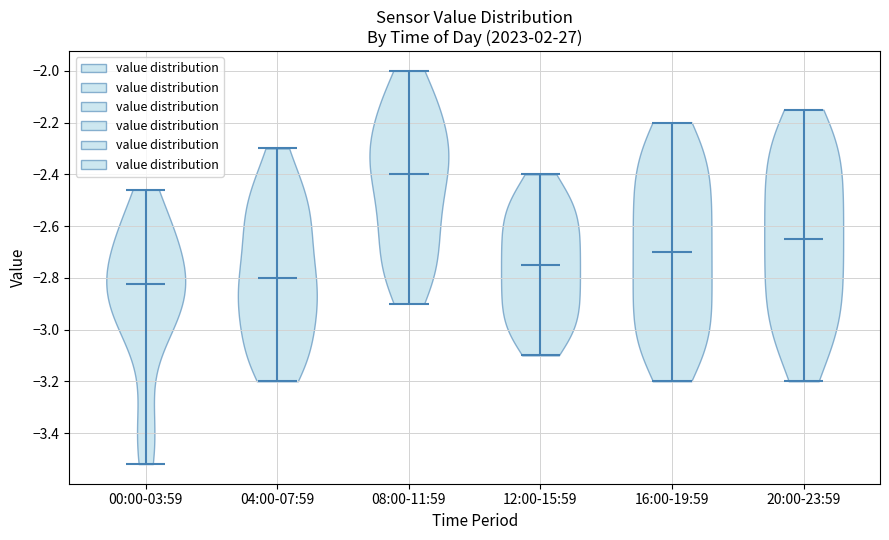

Reading left to right, read every violin against the y-axis: where its median line is, and the lowest and highest points it reaches. The values are not printed on the chart, so give them approximately, as read against the axis.

00:00-03:59: median line -2.82, lowest point -3.52, highest point -2.46
04:00-07:59: median line -2.80, lowest point -3.20, highest point -2.30
08:00-11:59: median line -2.40, lowest point -2.90, highest point -2.00
12:00-15:59: median line -2.74, lowest point -3.10, highest point -2.40
16:00-19:59: median line -2.70, lowest point -3.20, highest point -2.20
20:00-23:59: median line -2.64, lowest point -3.20, highest point -2.14